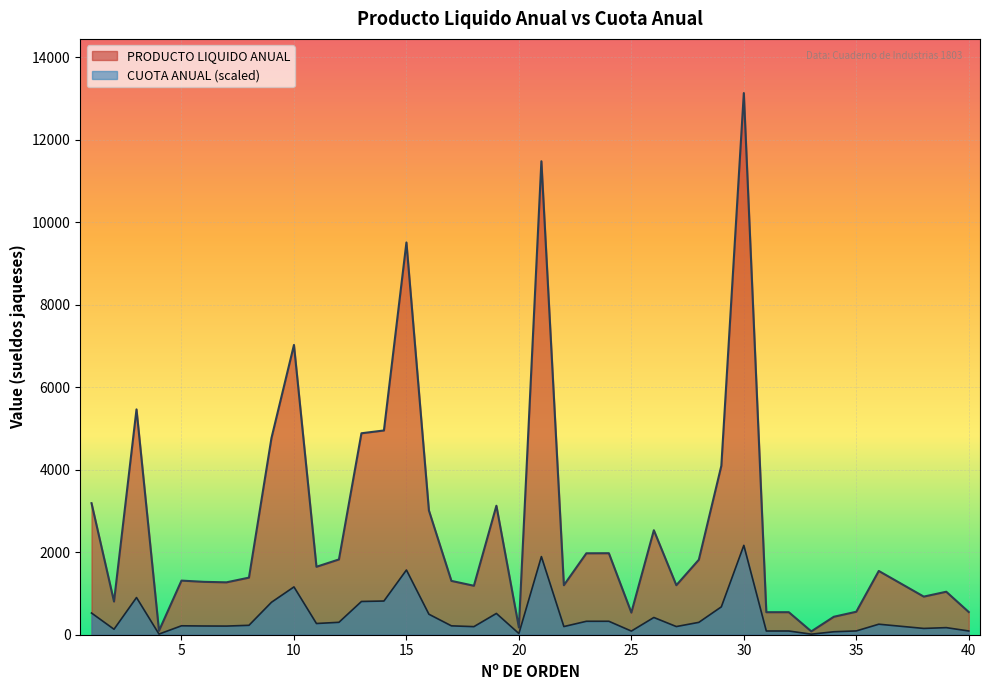

List the series in order of their overall mean, lowest first.

CUOTA ANUAL (scaled), PRODUCTO LIQUIDO ANUAL